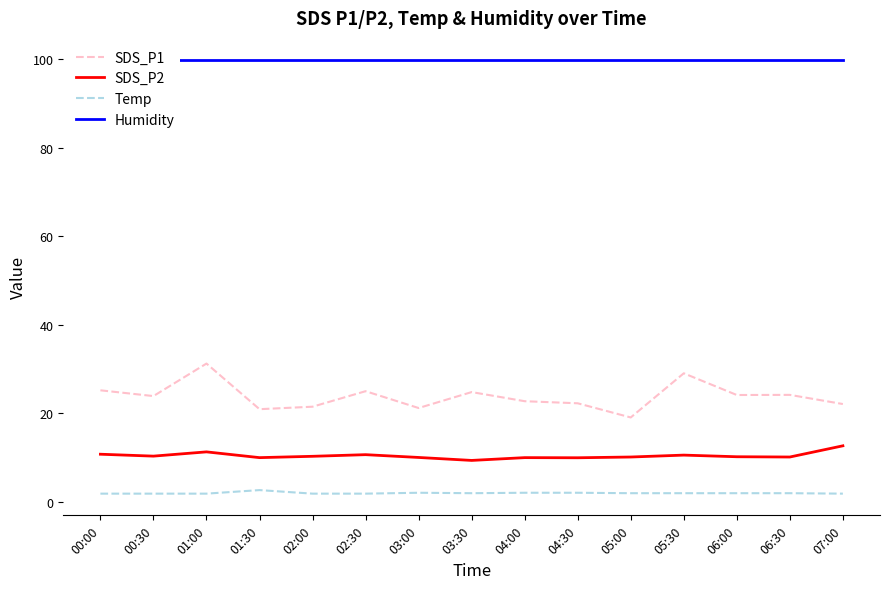

How many data points in SDS_P2 are above 10?

13